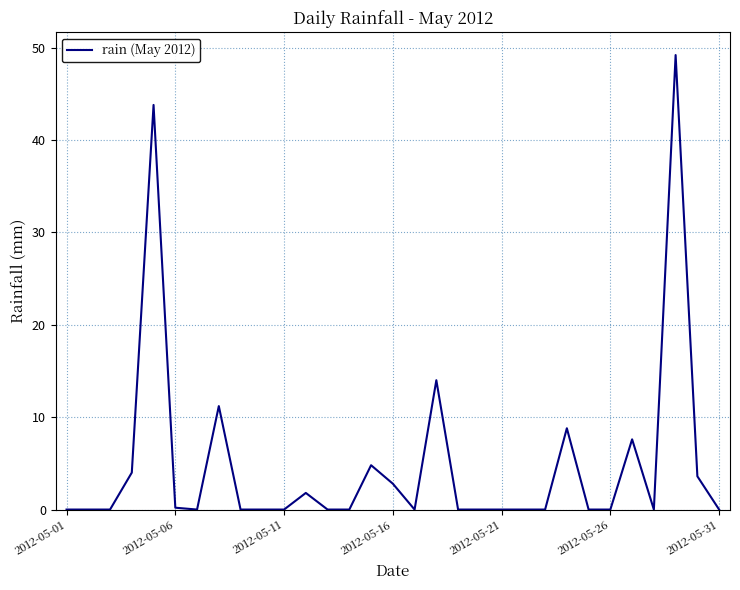

What is the difference between the maximum and minimum values?

49.2